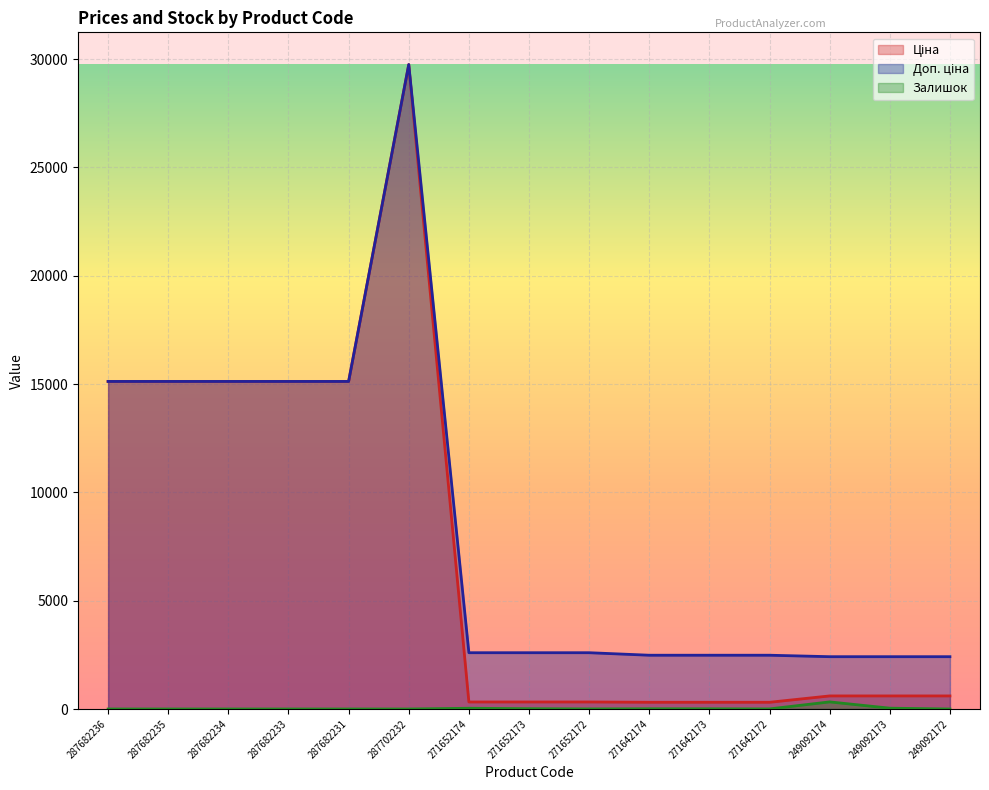

Reading left to right, list all the values displayed in this chart.

Ціна: 287682236=15120.0	287682235=15120.0	287682234=15120.0	287682233=15120.0	287682231=15120.0	287702232=29747.2	271652174=324.8	271652173=324.8	271652172=324.8	271642174=310.3	271642173=310.3	271642172=310.3	249092174=603.7	249092173=603.7	249092172=603.7
Доп. ціна: 287682236=15120.0	287682235=15120.0	287682234=15120.0	287682233=15120.0	287682231=15120.0	287702232=29747.2	271652174=2598.3	271652173=2598.3	271652172=2598.3	271642174=2482.4	271642173=2482.4	271642172=2482.4	249092174=2414.8	249092173=2414.8	249092172=2414.8
Залишок: 287682236=0.0	287682235=0.0	287682234=0.0	287682233=0.0	287682231=0.0	287702232=0.0	271652174=34.0	271652173=15.0	271652172=4.0	271642174=11.0	271642173=10.0	271642172=4.0	249092174=328.0	249092173=38.0	249092172=0.0